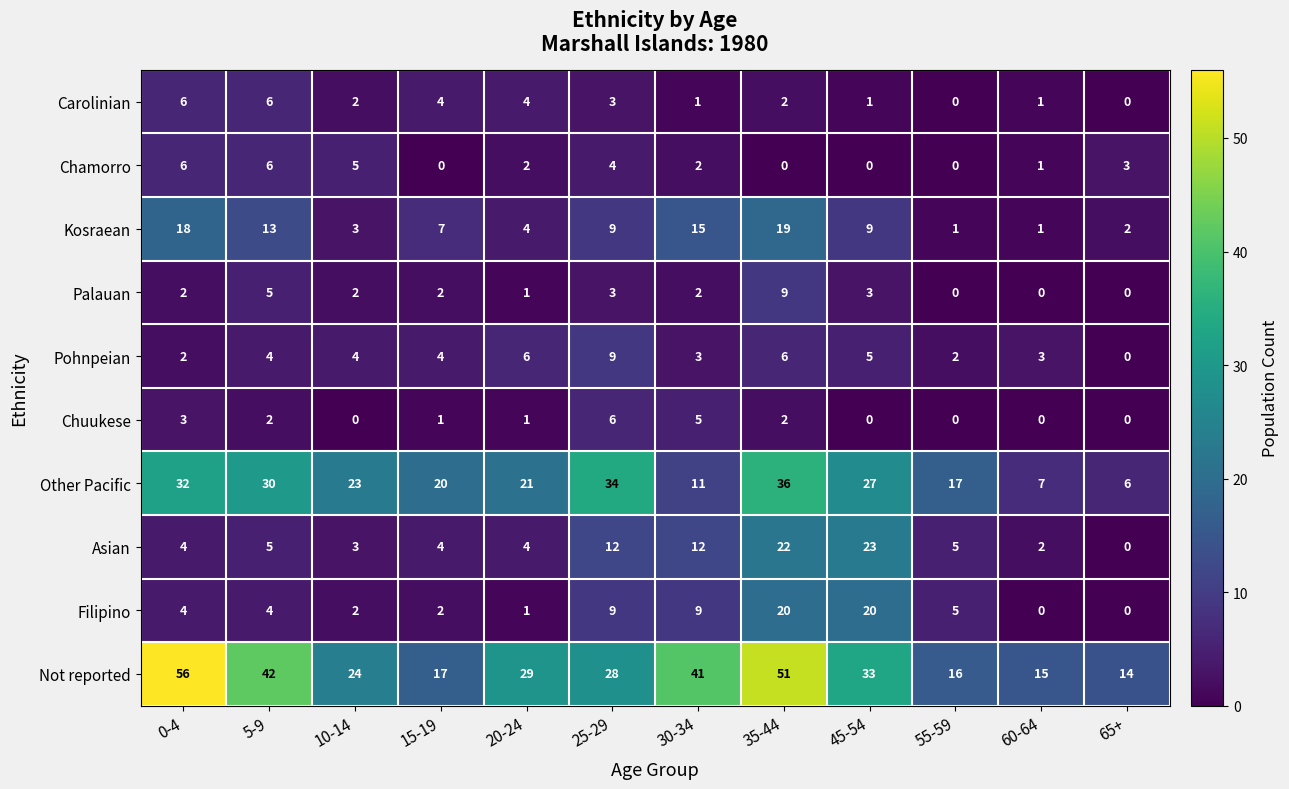

Is it true that Pohnpeian equals 3 at 25-29?

False